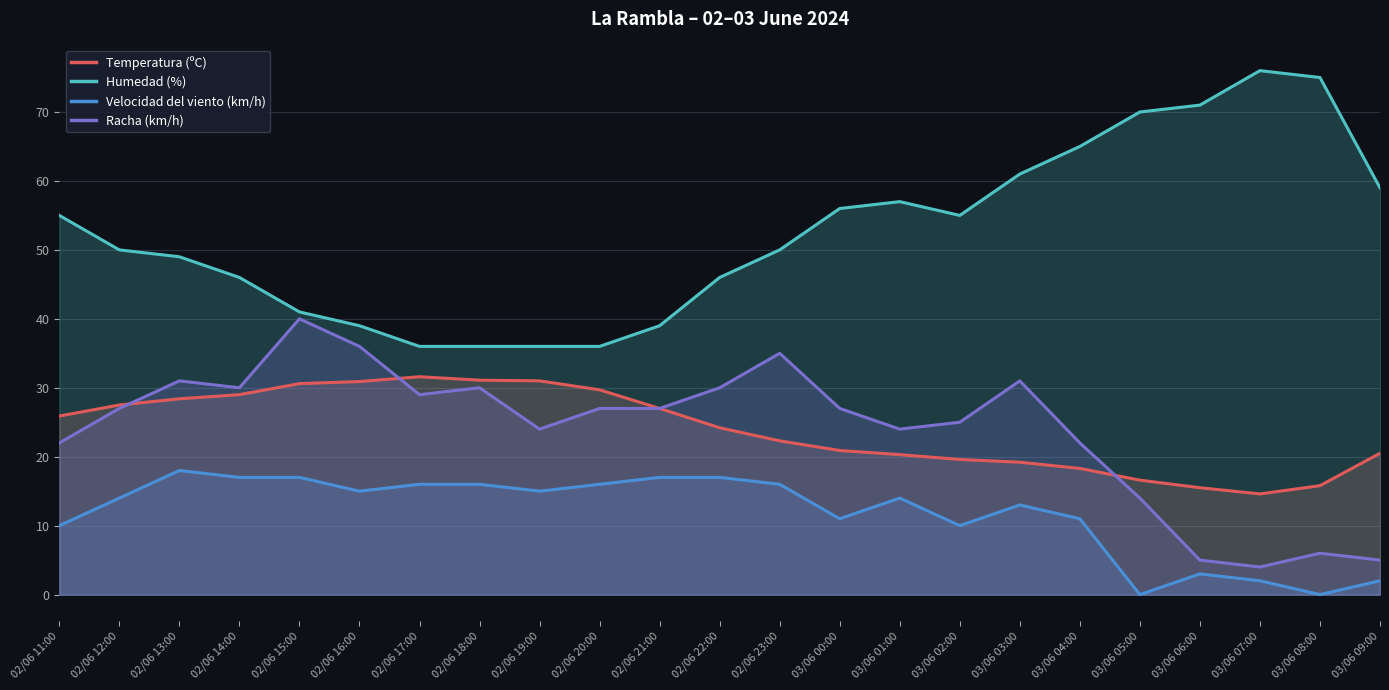

How many interior local valleys does the Racha (km/h) series have?

5